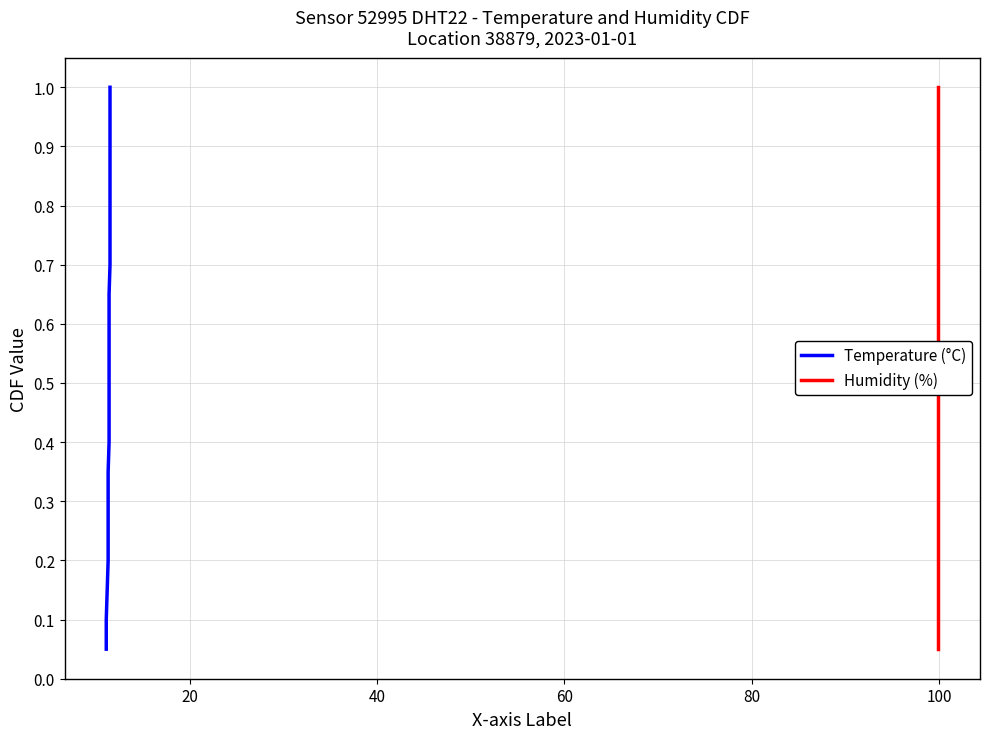

Does the chart have visible grid lines?

Yes